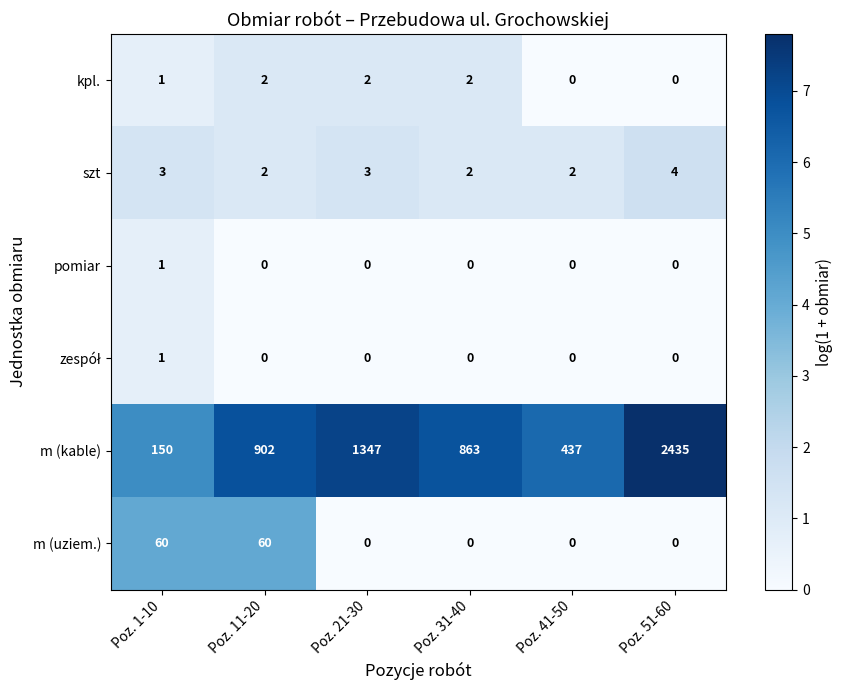

What is the sum of all m (kable) values?

6134